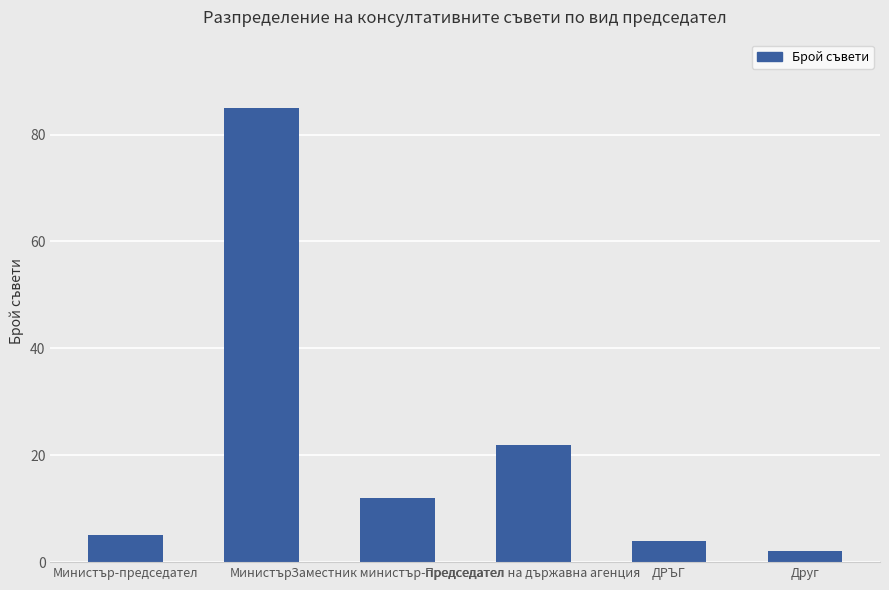

The value at Председател на държавна агенция is 39. True or false?

False